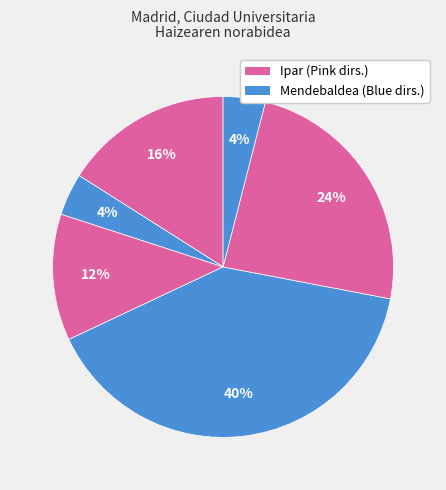

How many slices are in this pie chart?

6